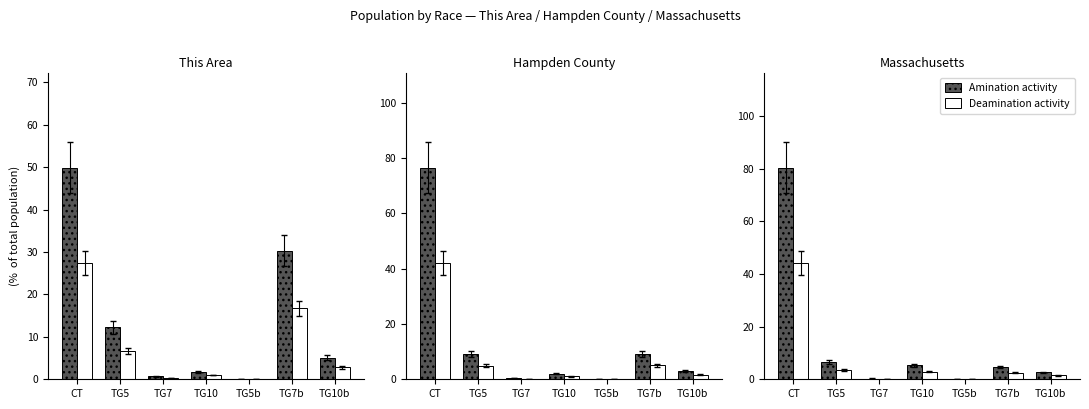

Rank the series by their average value, from lowest to highest.

Deamination activity, Amination activity